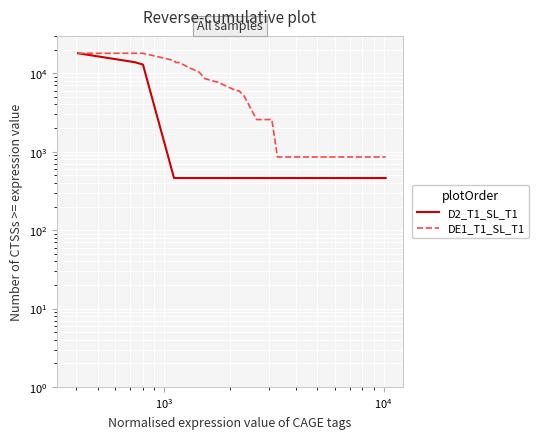

What is the sum of all DE1_T1_SL_T1 values?

206571.4